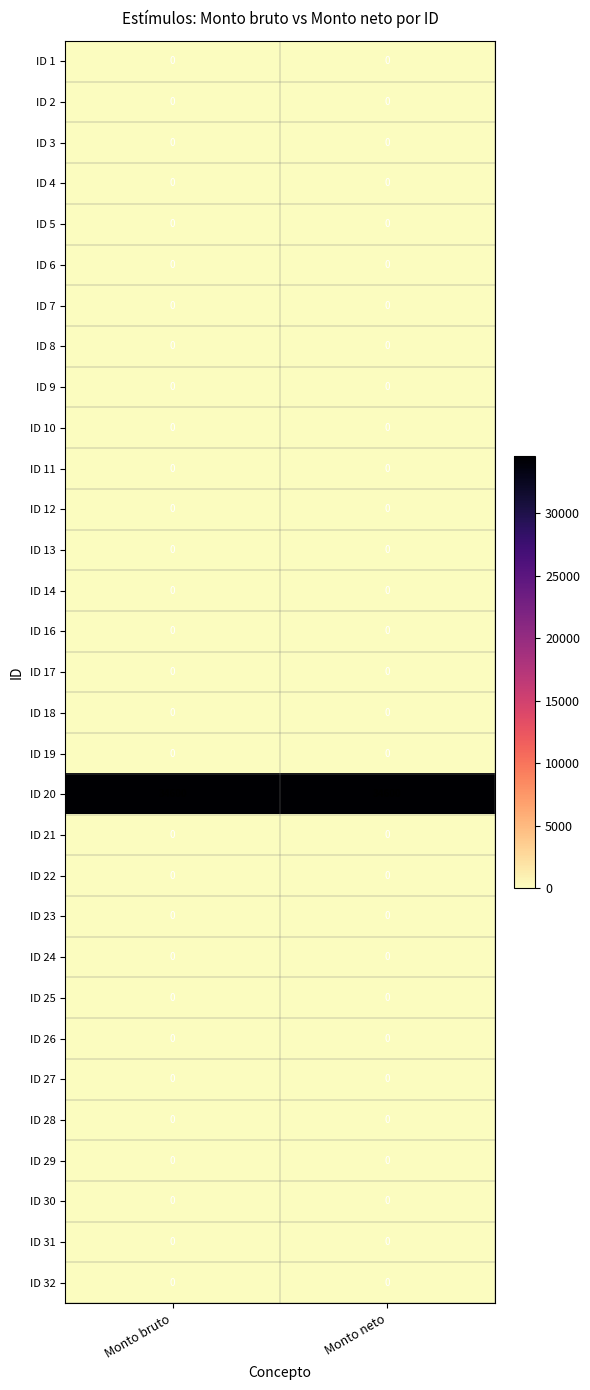

What is the maximum value shown in the chart?

34600